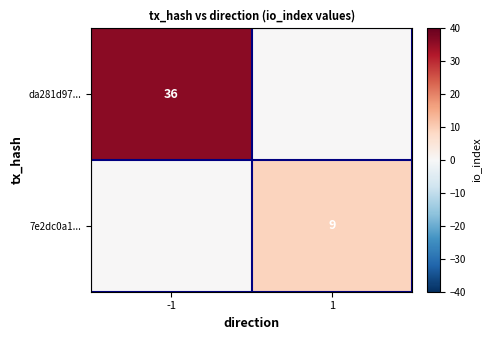

Which label corresponds to the smallest value in the chart?

1